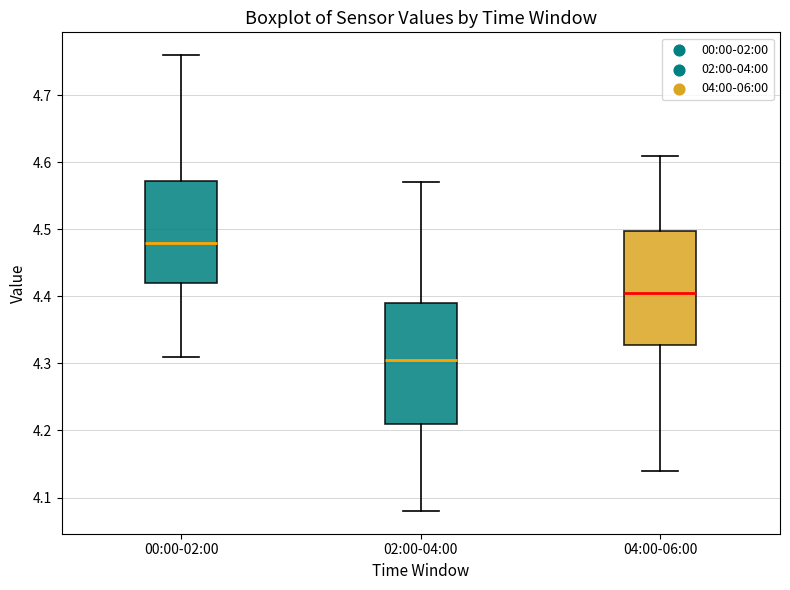

Reading left to right, transcribe this box plot: for each box, give where its median line is, the range the box spans, and where its two whiskers end, as read against the y-axis. The values are not printed on the chart, so give them approximately, as read against the axis.

00:00-02:00: median 4.48, box 4.42 to 4.57, whiskers 4.31 to 4.76
02:00-04:00: median 4.31, box 4.21 to 4.39, whiskers 4.08 to 4.57
04:00-06:00: median 4.41, box 4.33 to 4.50, whiskers 4.14 to 4.61